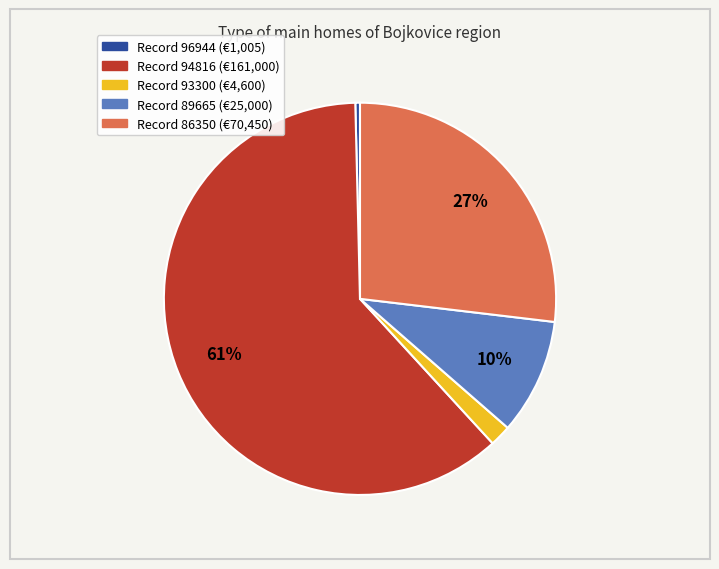

To the nearest percent, what is the average slice percentage?

20%